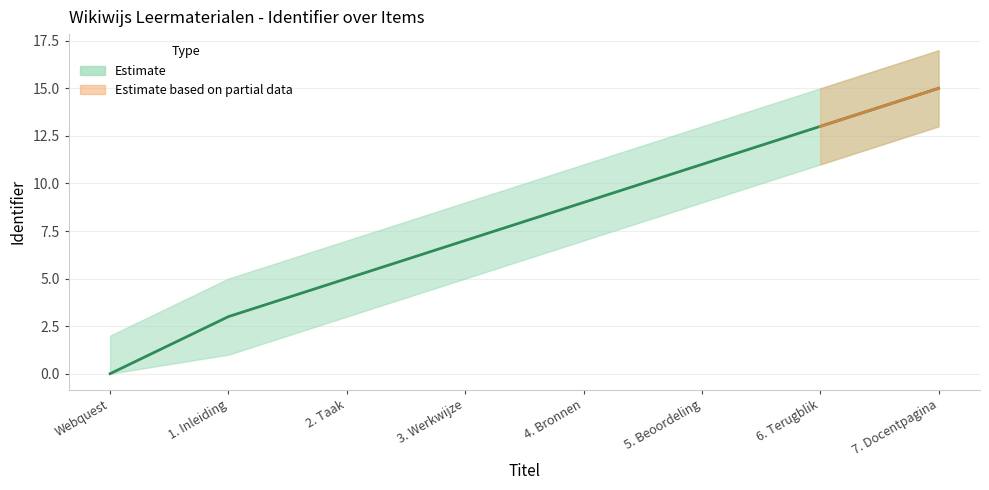

At which label does the data first exceed 9?

5. Beoordeling